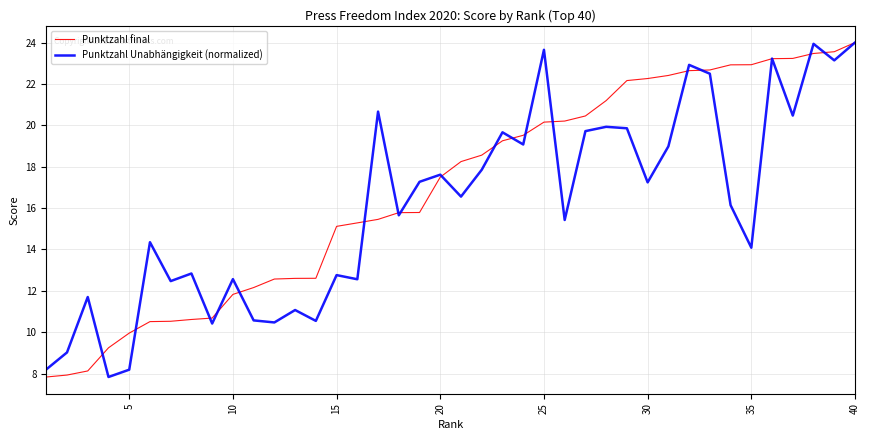

In Punktzahl Unabhängigkeit (normalized), how many points are higher than both neighbors (excluding endpoints)?

14